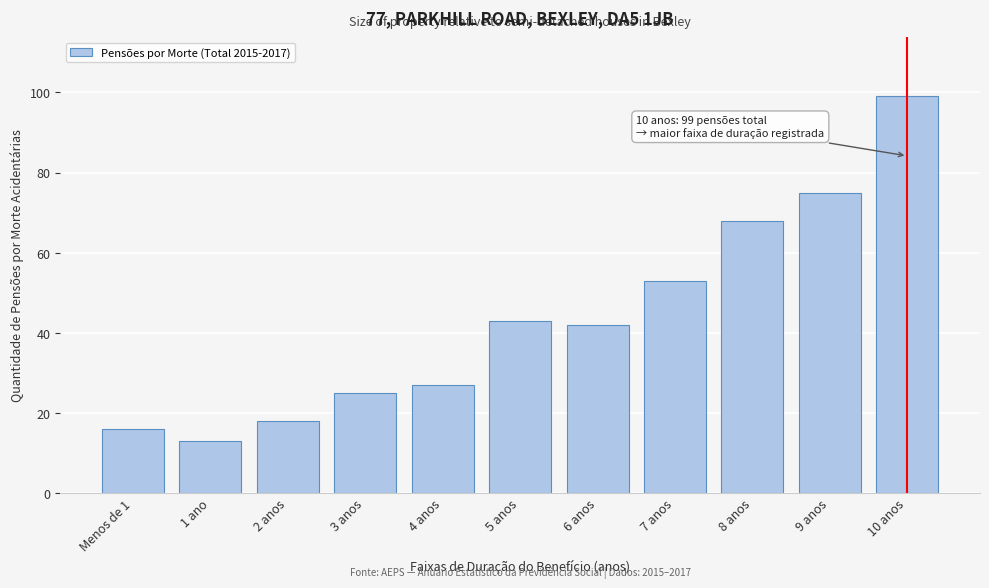

Reading left to right, transcribe all the data shown in this chart.

16	13	18	25	27	43	42	53	68	75	99